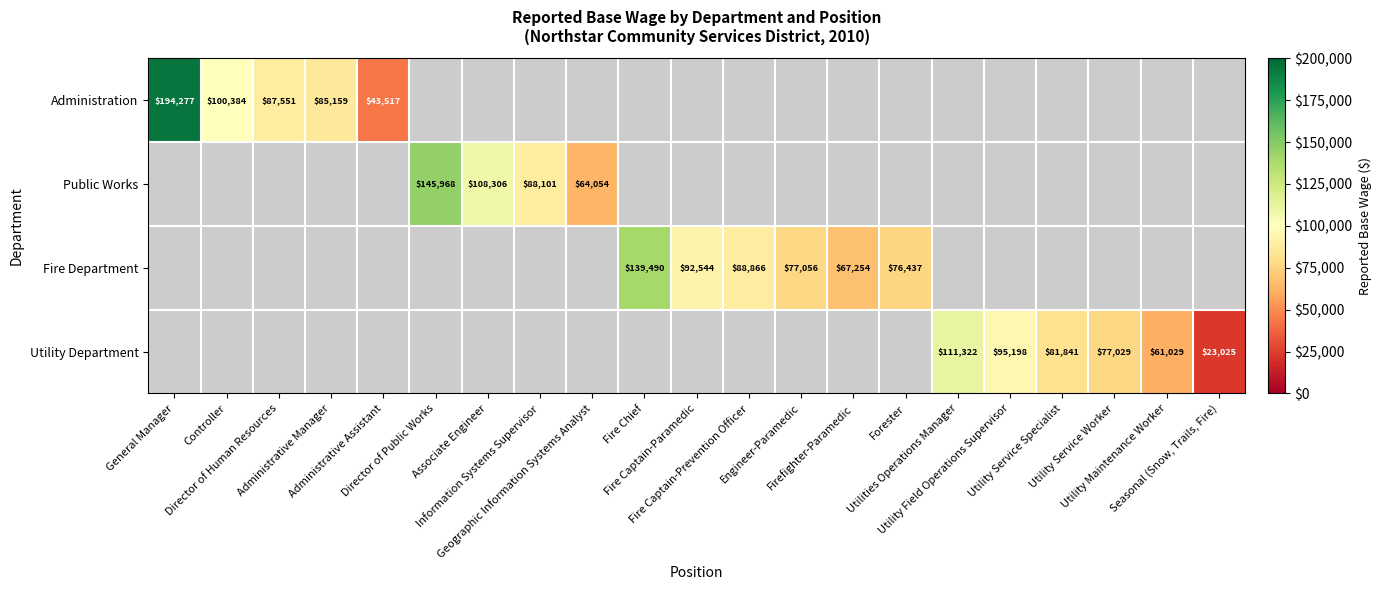

Between Geographic Information Systems Analyst and Firefighter-Paramedic, which is larger?

Firefighter-Paramedic